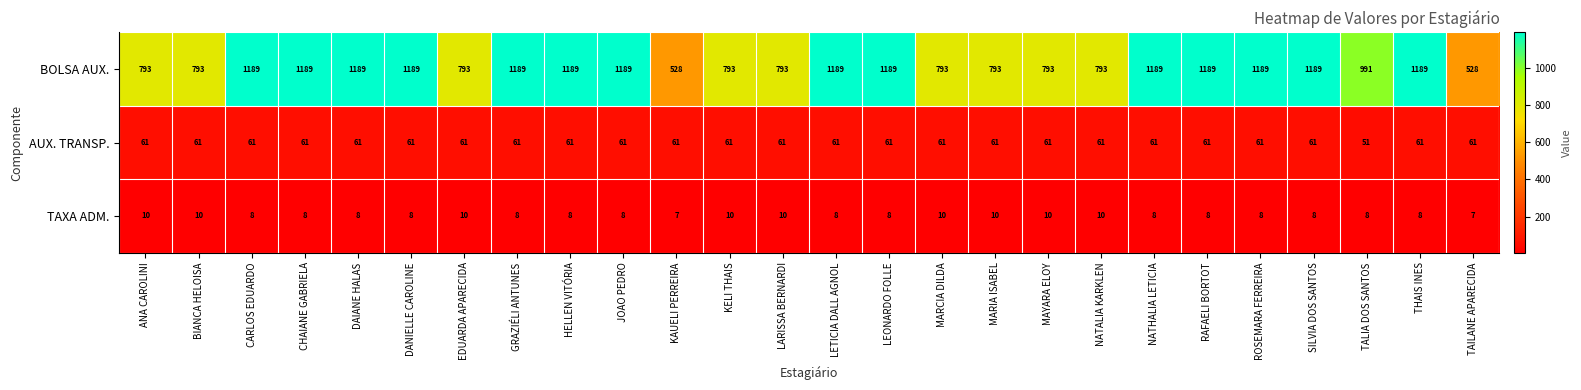

The BOLSA AUX. series shows 455 at ANA CAROLINI. True or false?

False